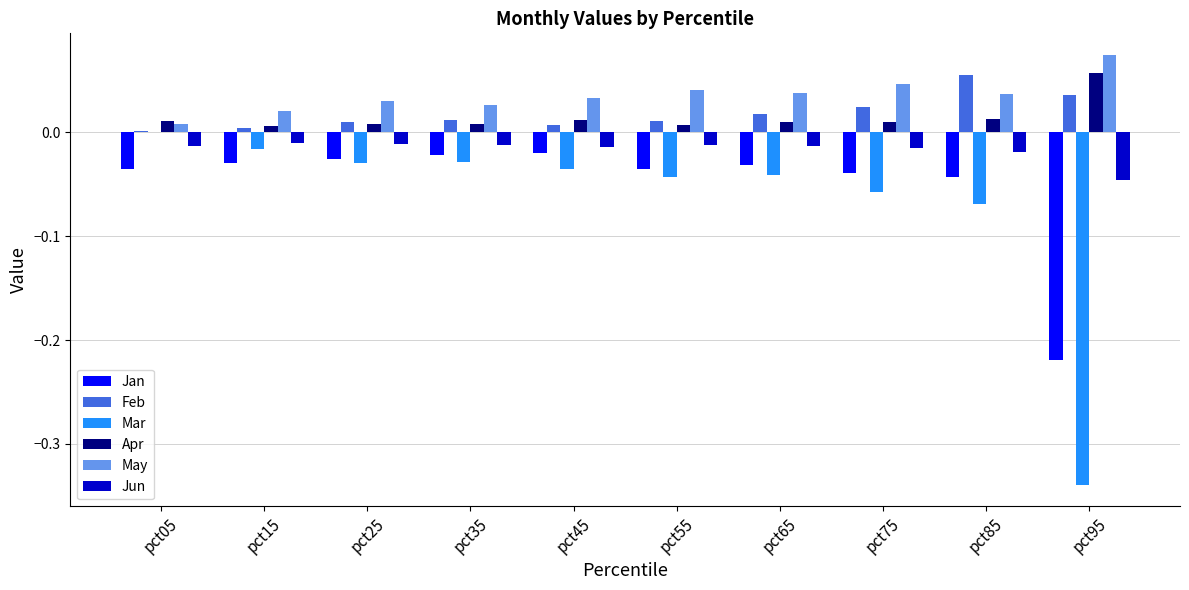

What is the sum of all Jan values?

-0.5